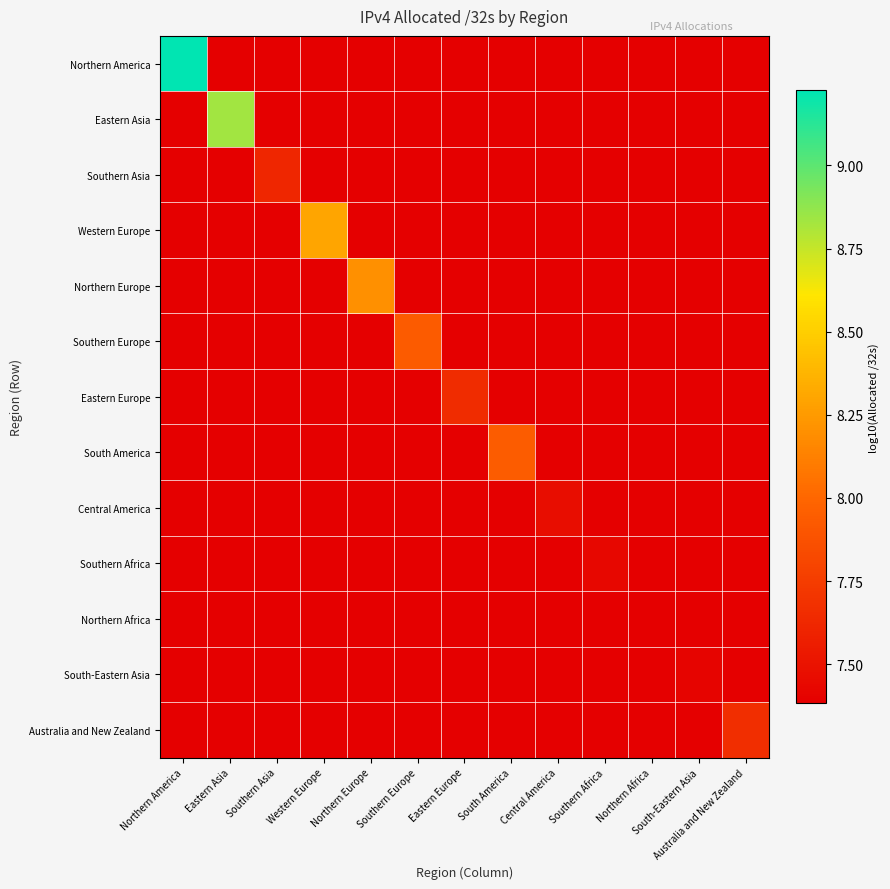

Reading left to right, extract all data points from this chart.

Northern America: Northern America=9.2	Eastern Asia=7.4	Southern Asia=7.4	Western Europe=7.4	Northern Europe=7.4	Southern Europe=7.4	Eastern Europe=7.4	South America=7.4	Central America=7.4	Southern Africa=7.4	Northern Africa=7.4	South-Eastern Asia=7.4	Australia and New Zealand=7.4
Eastern Asia: Northern America=7.4	Eastern Asia=8.8	Southern Asia=7.4	Western Europe=7.4	Northern Europe=7.4	Southern Europe=7.4	Eastern Europe=7.4	South America=7.4	Central America=7.4	Southern Africa=7.4	Northern Africa=7.4	South-Eastern Asia=7.4	Australia and New Zealand=7.4
Southern Asia: Northern America=7.4	Eastern Asia=7.4	Southern Asia=7.6	Western Europe=7.4	Northern Europe=7.4	Southern Europe=7.4	Eastern Europe=7.4	South America=7.4	Central America=7.4	Southern Africa=7.4	Northern Africa=7.4	South-Eastern Asia=7.4	Australia and New Zealand=7.4
Western Europe: Northern America=7.4	Eastern Asia=7.4	Southern Asia=7.4	Western Europe=8.3	Northern Europe=7.4	Southern Europe=7.4	Eastern Europe=7.4	South America=7.4	Central America=7.4	Southern Africa=7.4	Northern Africa=7.4	South-Eastern Asia=7.4	Australia and New Zealand=7.4
Northern Europe: Northern America=7.4	Eastern Asia=7.4	Southern Asia=7.4	Western Europe=7.4	Northern Europe=8.2	Southern Europe=7.4	Eastern Europe=7.4	South America=7.4	Central America=7.4	Southern Africa=7.4	Northern Africa=7.4	South-Eastern Asia=7.4	Australia and New Zealand=7.4
Southern Europe: Northern America=7.4	Eastern Asia=7.4	Southern Asia=7.4	Western Europe=7.4	Northern Europe=7.4	Southern Europe=7.9	Eastern Europe=7.4	South America=7.4	Central America=7.4	Southern Africa=7.4	Northern Africa=7.4	South-Eastern Asia=7.4	Australia and New Zealand=7.4
Eastern Europe: Northern America=7.4	Eastern Asia=7.4	Southern Asia=7.4	Western Europe=7.4	Northern Europe=7.4	Southern Europe=7.4	Eastern Europe=7.7	South America=7.4	Central America=7.4	Southern Africa=7.4	Northern Africa=7.4	South-Eastern Asia=7.4	Australia and New Zealand=7.4
South America: Northern America=7.4	Eastern Asia=7.4	Southern Asia=7.4	Western Europe=7.4	Northern Europe=7.4	Southern Europe=7.4	Eastern Europe=7.4	South America=7.9	Central America=7.4	Southern Africa=7.4	Northern Africa=7.4	South-Eastern Asia=7.4	Australia and New Zealand=7.4
Central America: Northern America=7.4	Eastern Asia=7.4	Southern Asia=7.4	Western Europe=7.4	Northern Europe=7.4	Southern Europe=7.4	Eastern Europe=7.4	South America=7.4	Central America=7.5	Southern Africa=7.4	Northern Africa=7.4	South-Eastern Asia=7.4	Australia and New Zealand=7.4
Southern Africa: Northern America=7.4	Eastern Asia=7.4	Southern Asia=7.4	Western Europe=7.4	Northern Europe=7.4	Southern Europe=7.4	Eastern Europe=7.4	South America=7.4	Central America=7.4	Southern Africa=7.4	Northern Africa=7.4	South-Eastern Asia=7.4	Australia and New Zealand=7.4
Northern Africa: Northern America=7.4	Eastern Asia=7.4	Southern Asia=7.4	Western Europe=7.4	Northern Europe=7.4	Southern Europe=7.4	Eastern Europe=7.4	South America=7.4	Central America=7.4	Southern Africa=7.4	Northern Africa=7.4	South-Eastern Asia=7.4	Australia and New Zealand=7.4
South-Eastern Asia: Northern America=7.4	Eastern Asia=7.4	Southern Asia=7.4	Western Europe=7.4	Northern Europe=7.4	Southern Europe=7.4	Eastern Europe=7.4	South America=7.4	Central America=7.4	Southern Africa=7.4	Northern Africa=7.4	South-Eastern Asia=7.4	Australia and New Zealand=7.4
Australia and New Zealand: Northern America=7.4	Eastern Asia=7.4	Southern Asia=7.4	Western Europe=7.4	Northern Europe=7.4	Southern Europe=7.4	Eastern Europe=7.4	South America=7.4	Central America=7.4	Southern Africa=7.4	Northern Africa=7.4	South-Eastern Asia=7.4	Australia and New Zealand=7.7